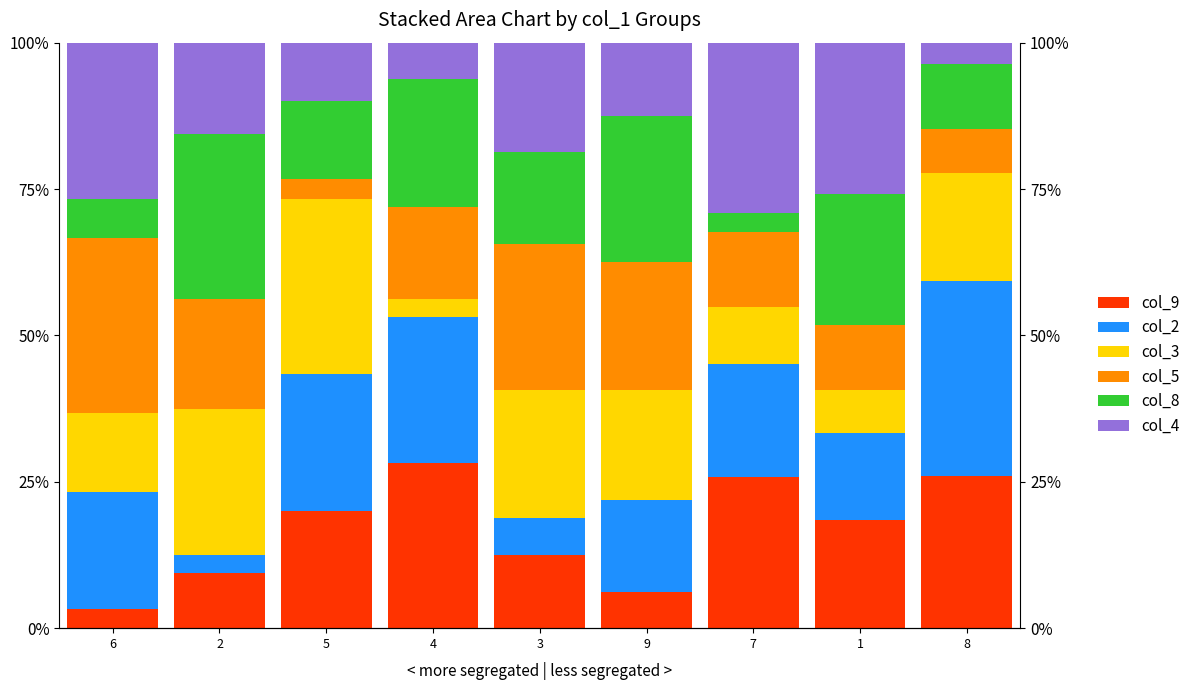

List the labels in order of col_5 value, smallest first.

5, 8, 1, 7, 4, 2, 9, 3, 6